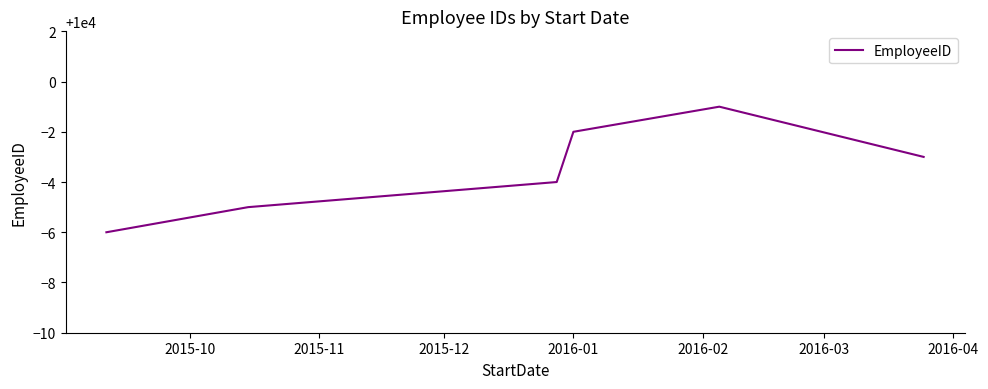

How many lines are shown in the chart?

1